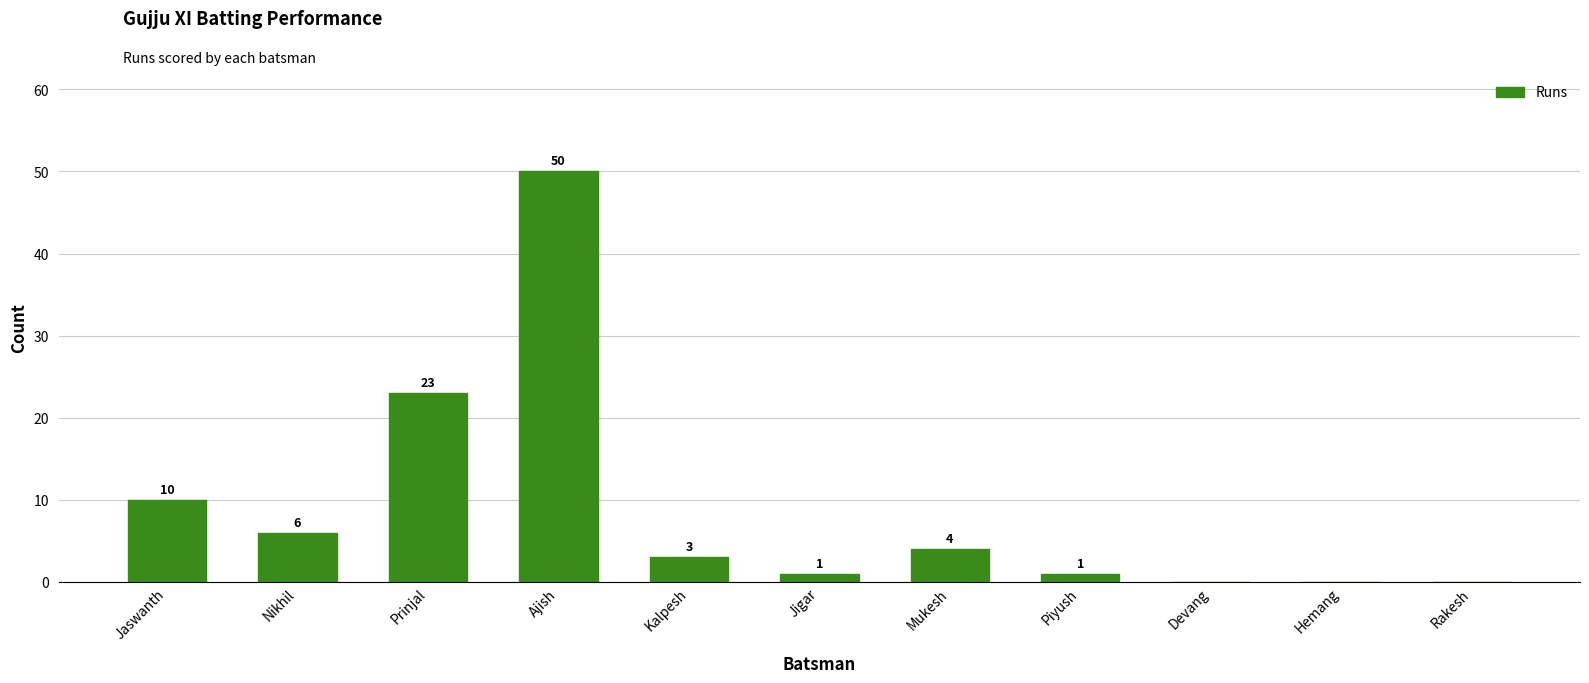

What is the greatest value displayed?

50